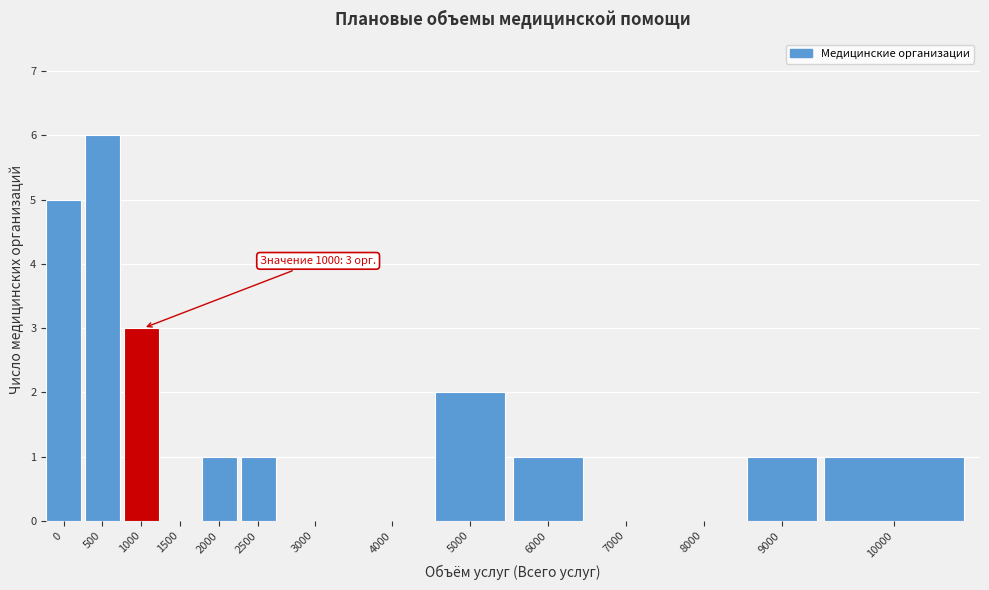

Reading left to right, transcribe all the data shown in this chart.

0=5	500=6	1000=3	1500=0	2000=1	2500=1	3000=0	4000=0	5000=2	6000=1	7000=0	8000=0	9000=1	10000=1